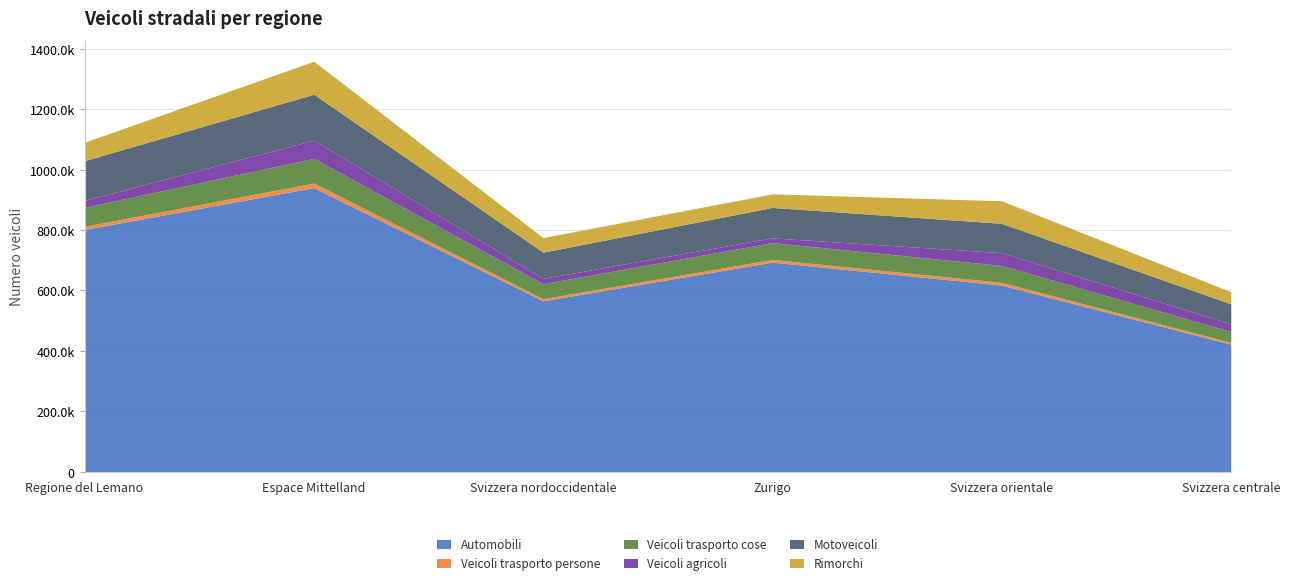

Does the chart have visible grid lines?

Yes